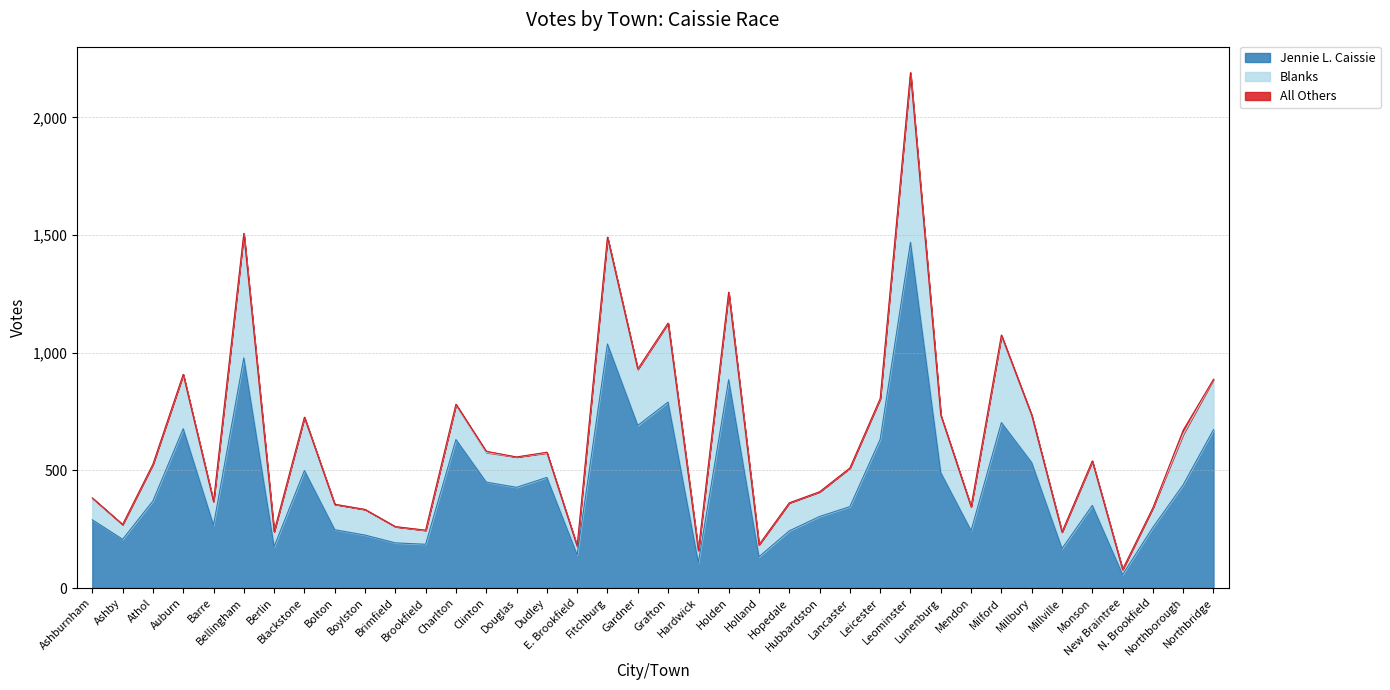

Reading right to left, transcribe all the data shown in this chart.

Jennie L. Caissie: 673	439	258	57	351	168	533	703	244	490	1469	632	346	304	243	133	885	108	790	691	1037	141	470	428	450	631	186	192	225	248	499	176	978	267	677	370	207	290
All Others: 0	18	0	0	1	0	2	4	0	2	1	1	0	0	0	0	0	0	1	2	1	0	3	0	5	2	1	0	0	0	1	0	1	0	1	0	0	1
Blanks: 214	214	83	22	188	70	200	368	102	243	720	172	164	105	119	51	372	52	335	238	453	37	104	129	126	148	59	69	109	108	226	64	528	101	230	156	63	92